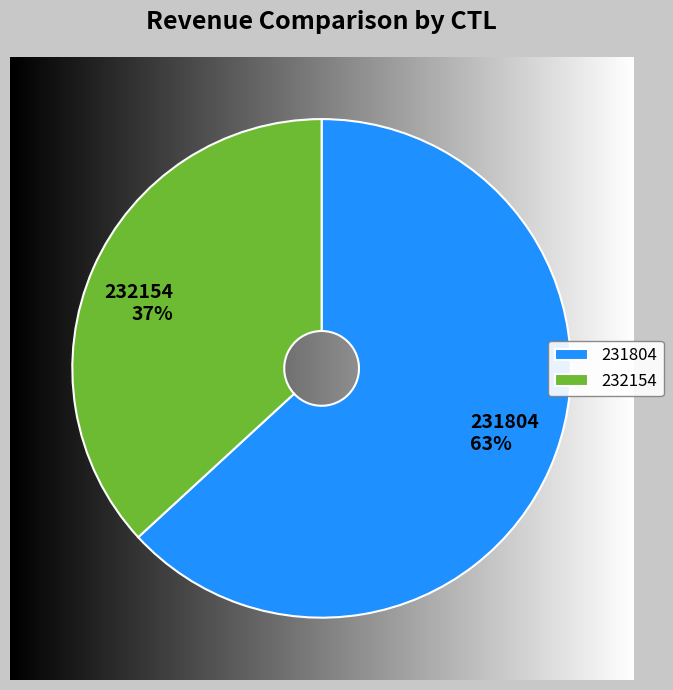

What is the ratio of the value at 231804 to the value at 232154?

1.7